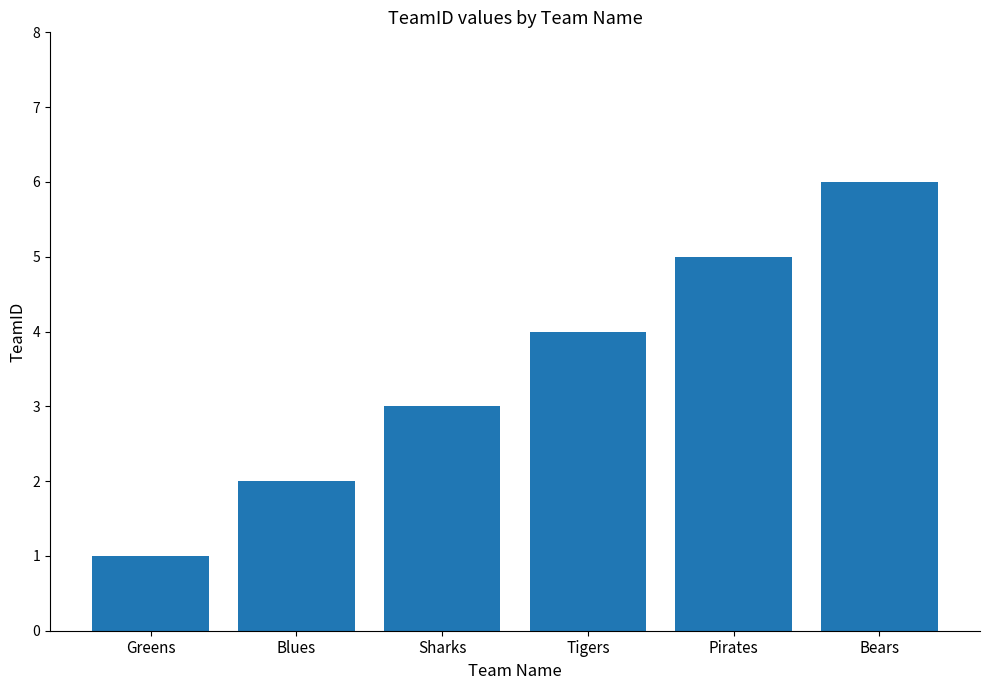

True or false: the data shows 5 at Pirates.

True